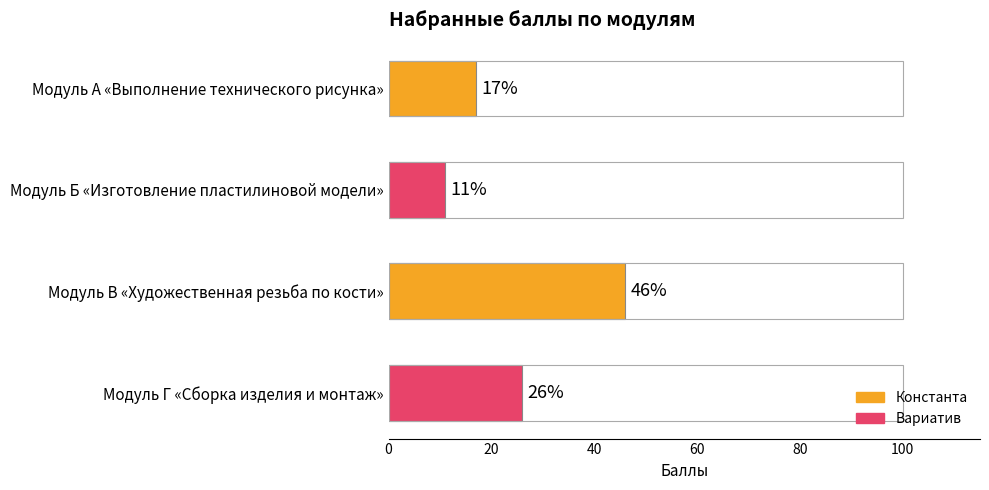

Is it true that the value at Модуль В «Художественная резьба по кости» is 46?

True